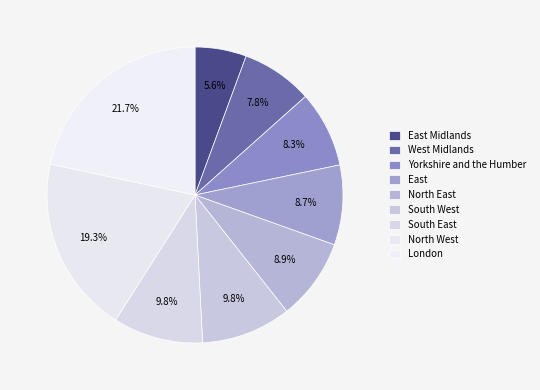

Is it true that South East is 10% of the pie?

True